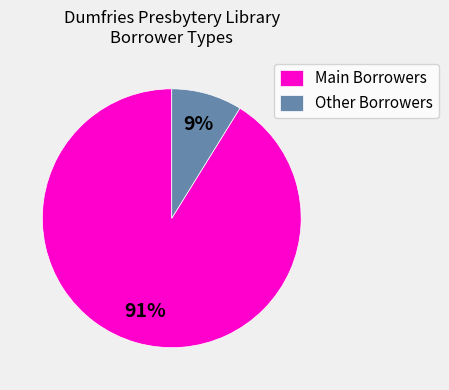

To the nearest percent, what is the difference between the largest and smallest slice percentages?

82%